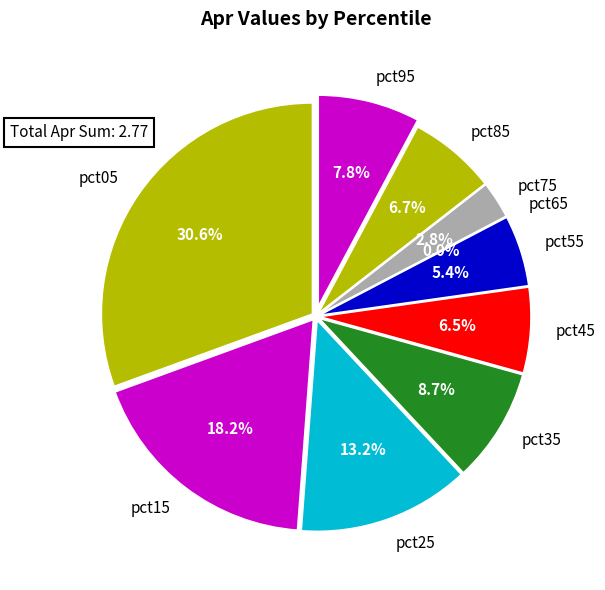

What percentage do pct45 and pct95 together represent?

14.3%